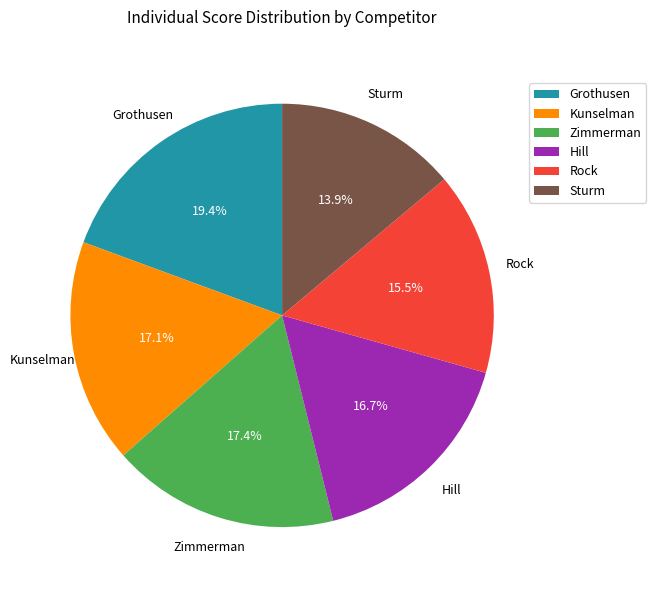

What percentage is the Hill slice, to the nearest percent?

17%